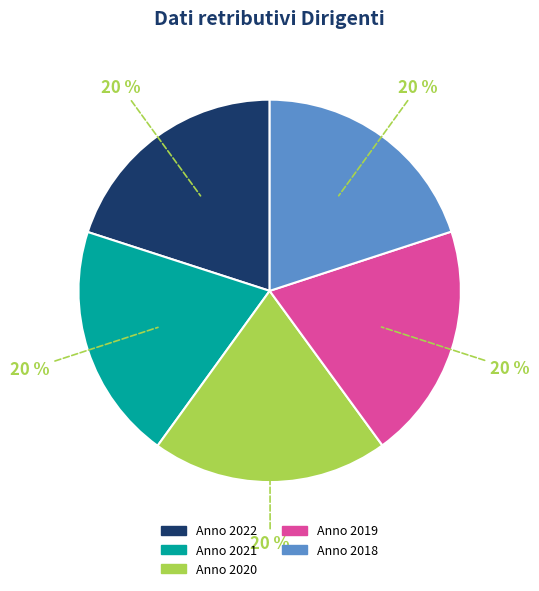

Is there any slice that represents more than half of the pie?

No